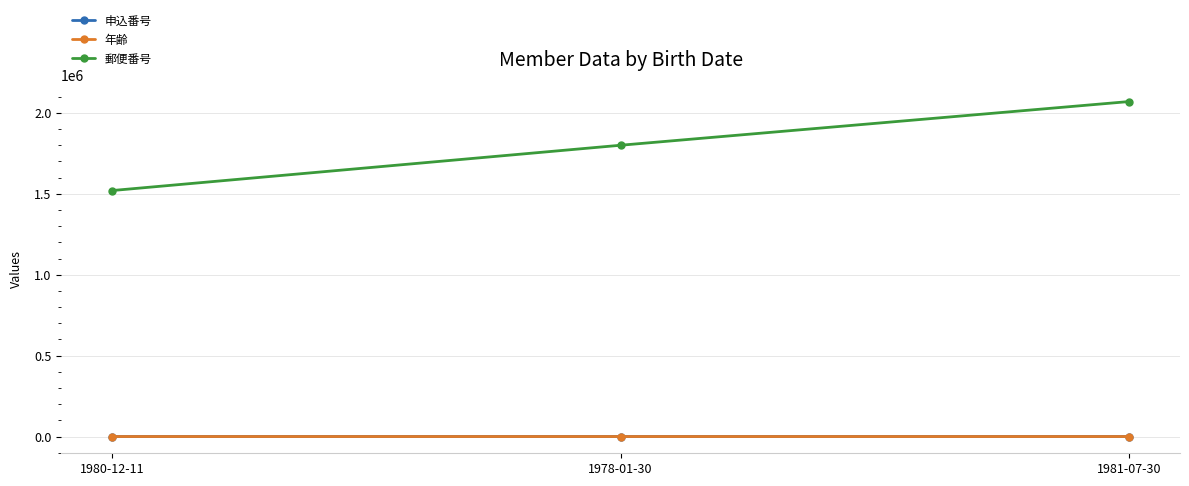

Which label corresponds to the largest value in the chart?

1981-07-30